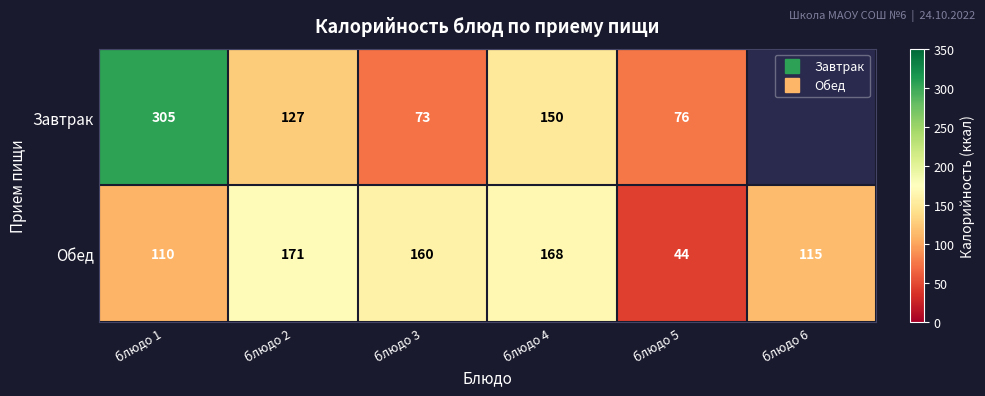

What is the smallest value displayed?

44.0